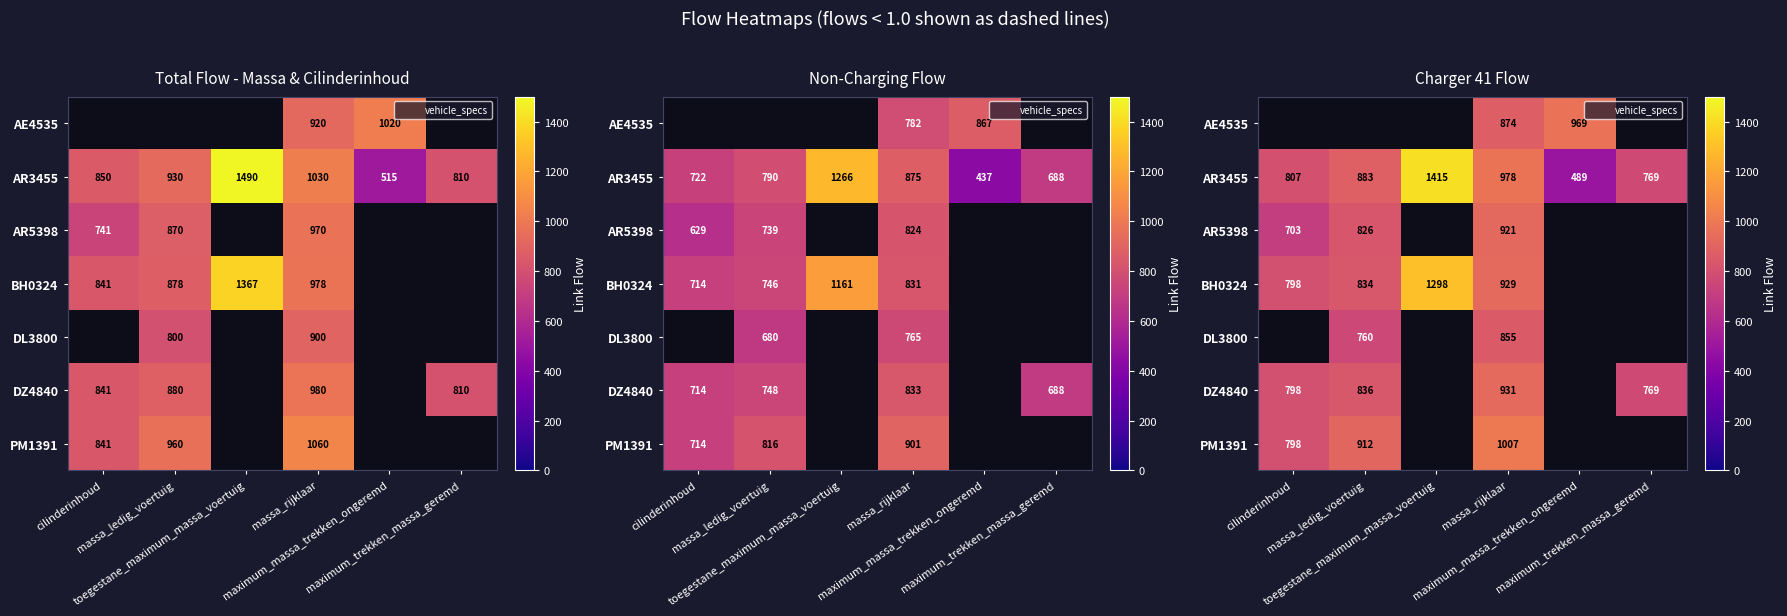

What is the spread (max minus min) of values at maximum_massa_trekken_ongeremd?

479.8